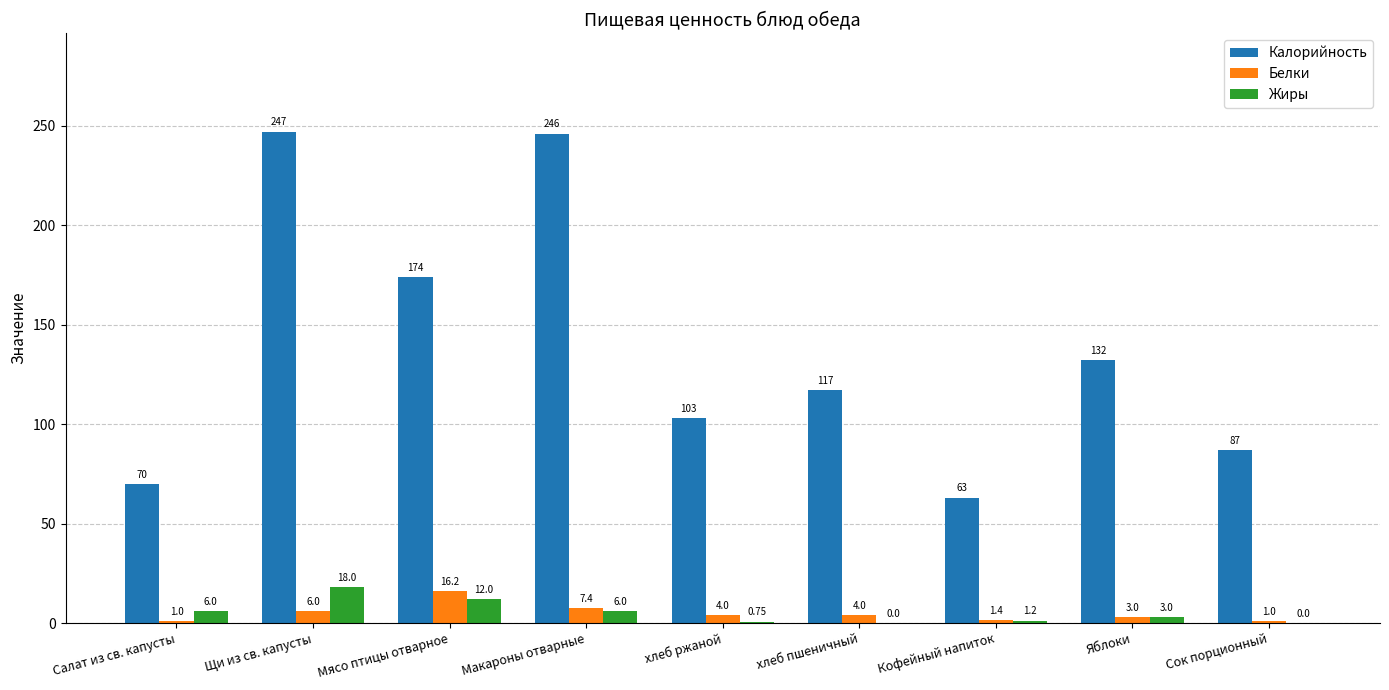

At which label is Белки closest to 8?

Макароны отварные